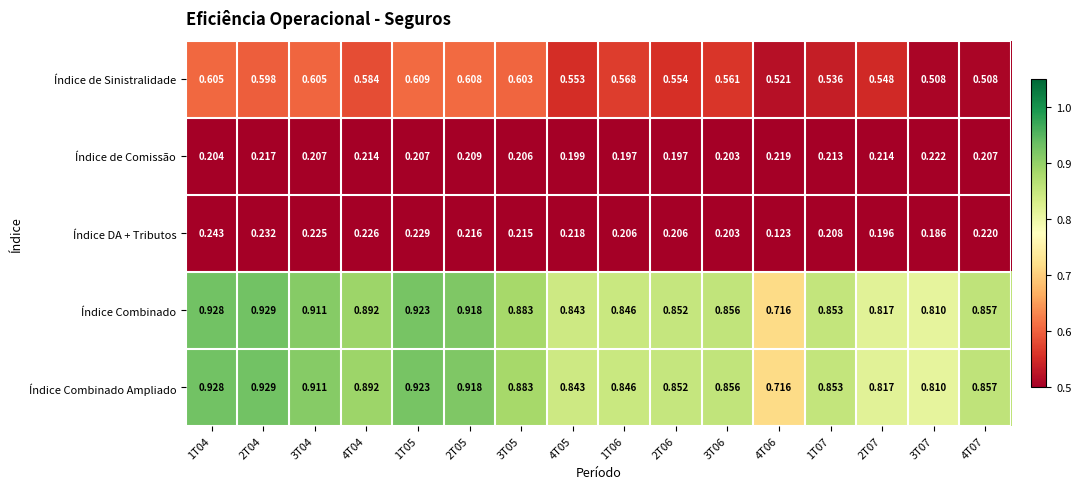

Between 3T05 and 3T06, which series saw the biggest shift?

Índice de Sinistralidade